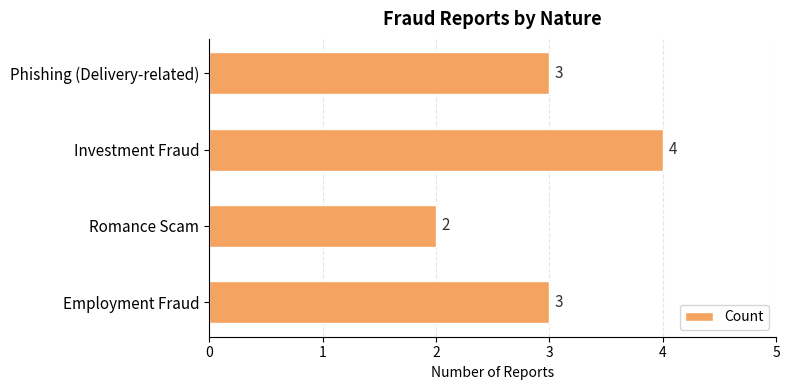

Reading bottom to top, list all the values displayed in this chart.

Employment Fraud=3	Romance Scam=2	Investment Fraud=4	Phishing (Delivery-related)=3